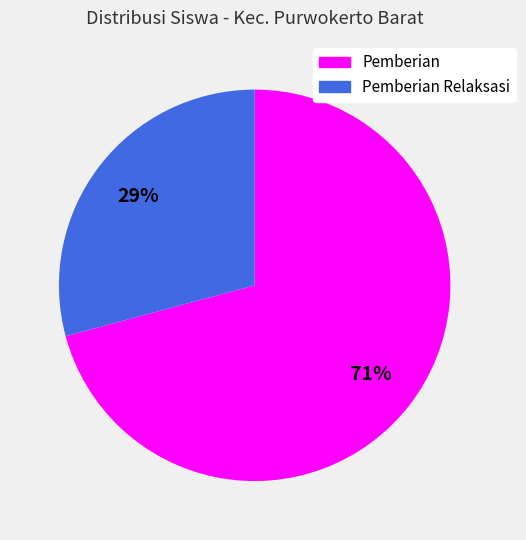

What is the smallest slice in the pie chart?

Pemberian Relaksasi